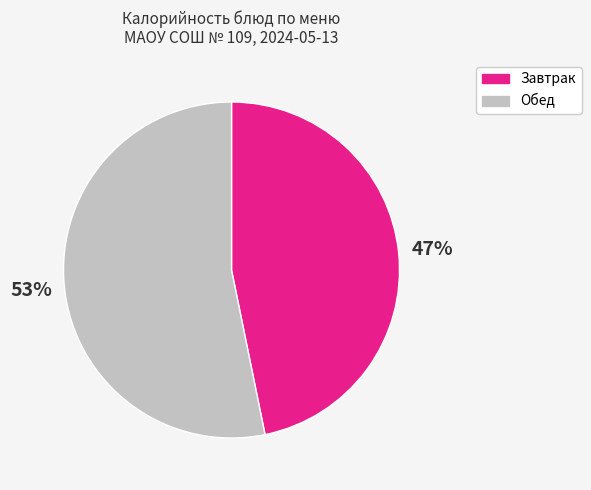

To the nearest percent, what is the difference between the largest and smallest slice percentages?

6%